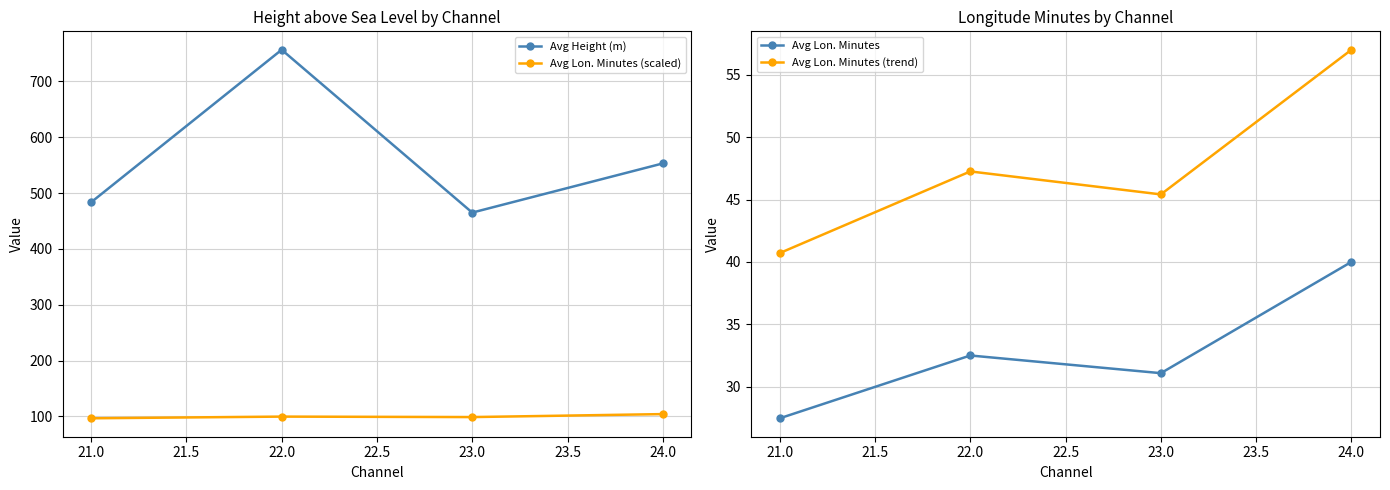

True or false: Avg Lon. Minutes (trend) has a value of 57.0 at 24.0.

True